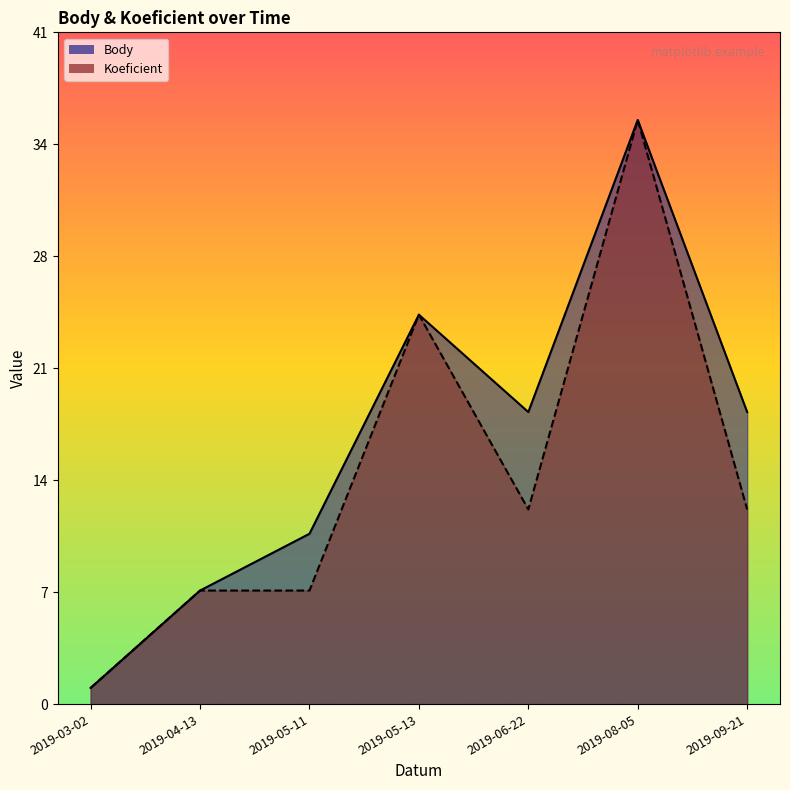

What is the difference between the maximum and minimum values in the Koeficient series?

35.0